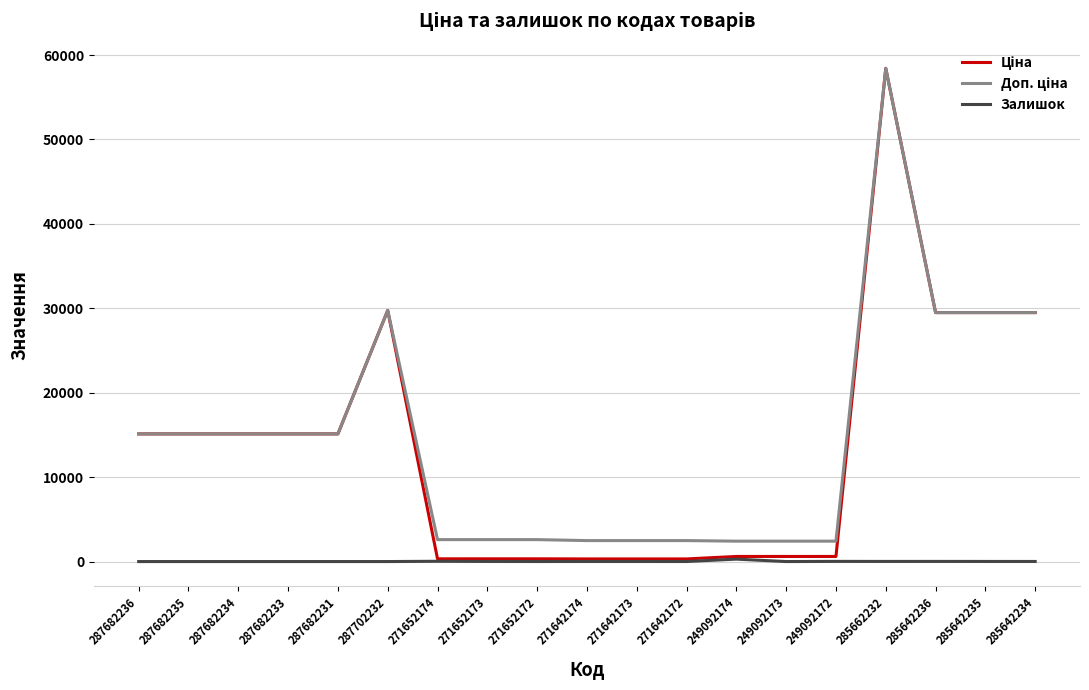

What is the spread (max minus min) of values at 287682233?

15120.0